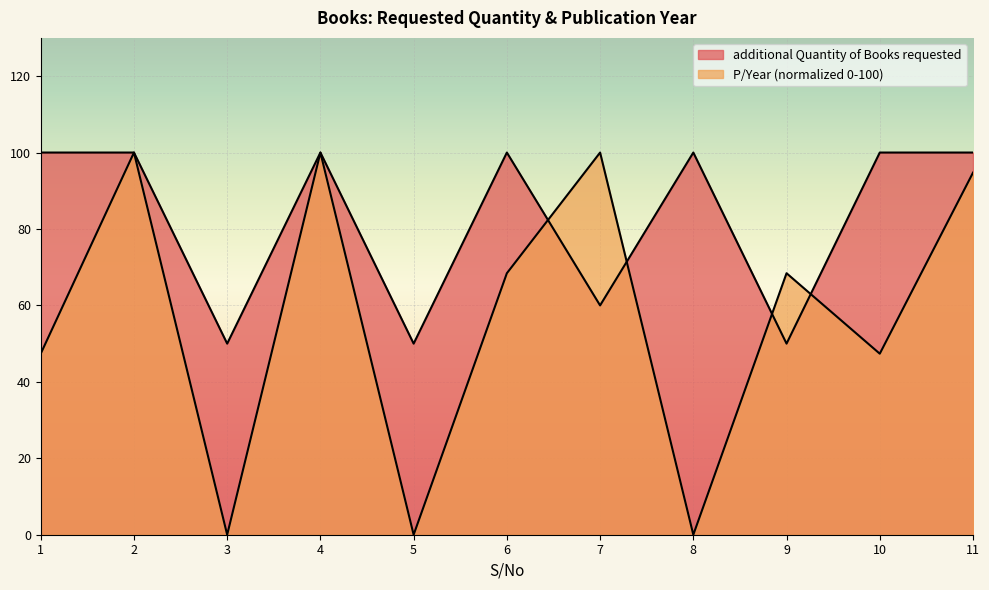

What is the value of the 5th point from the left?

50